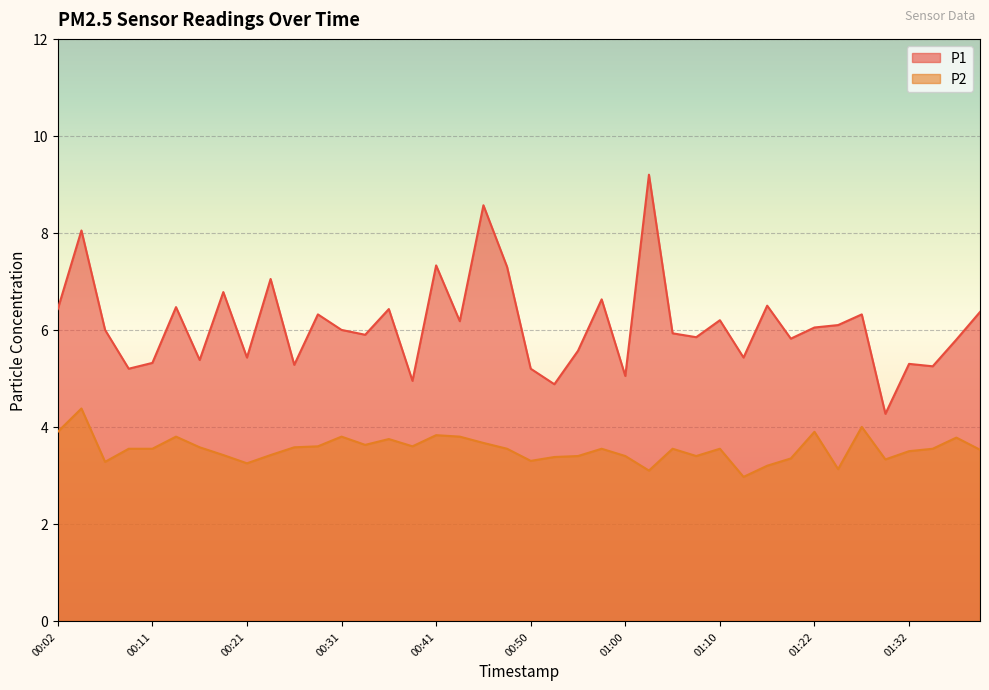

Which series changed the most between 00:09 and 00:11?

P1